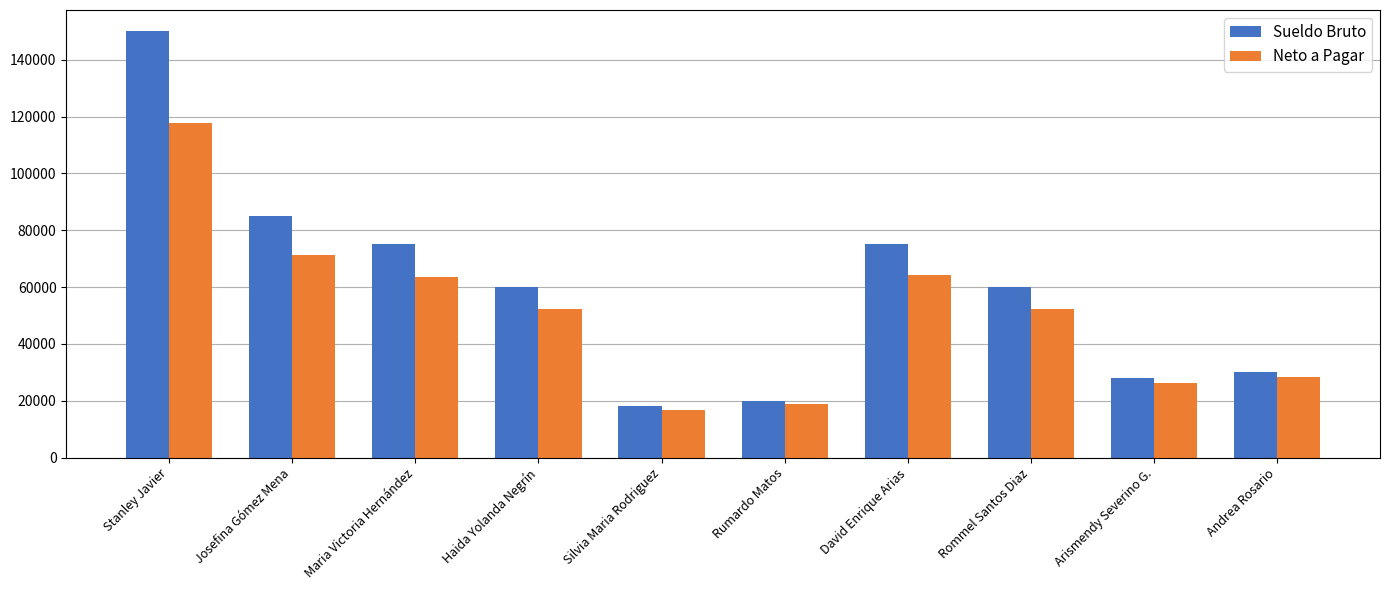

What is the label of the 5th bar from the right?

Rumardo Matos